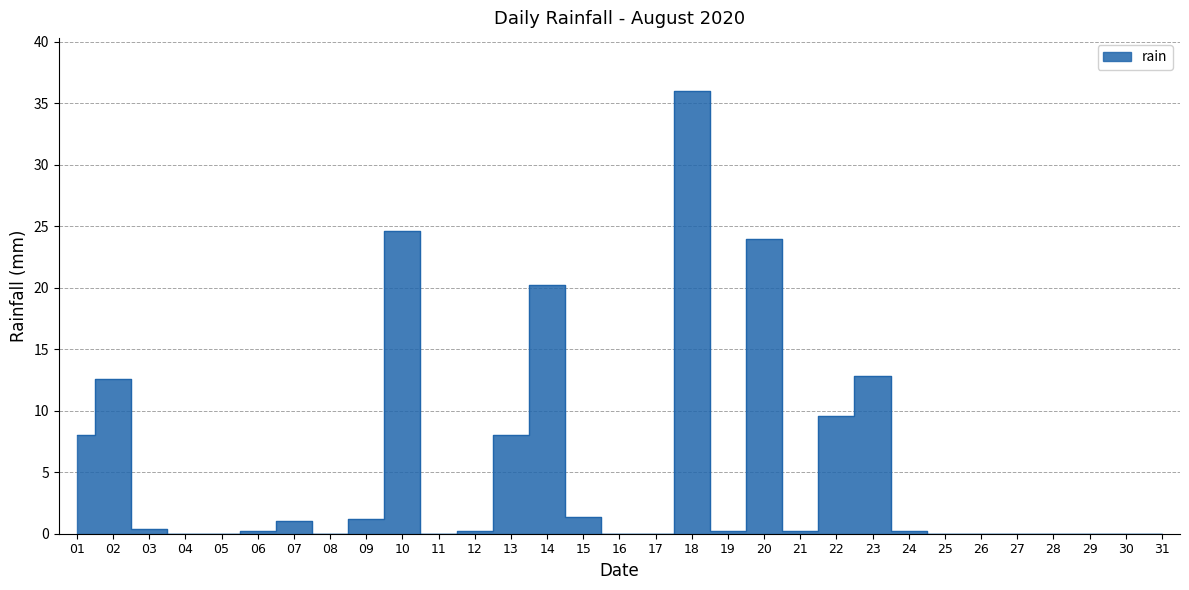

At which category does the data reach its first local valley?

08